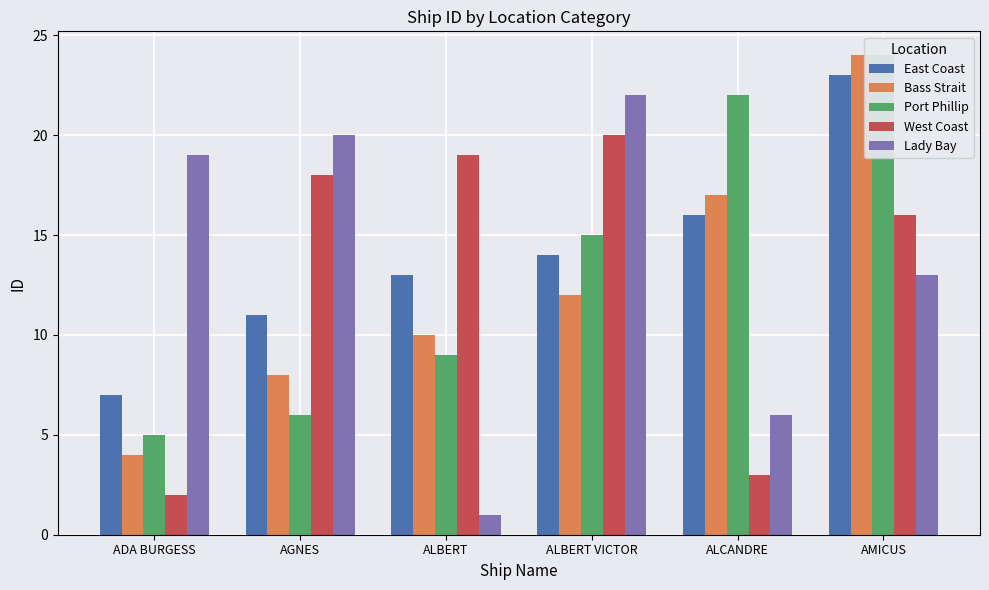

How many groups of bars are there?

6